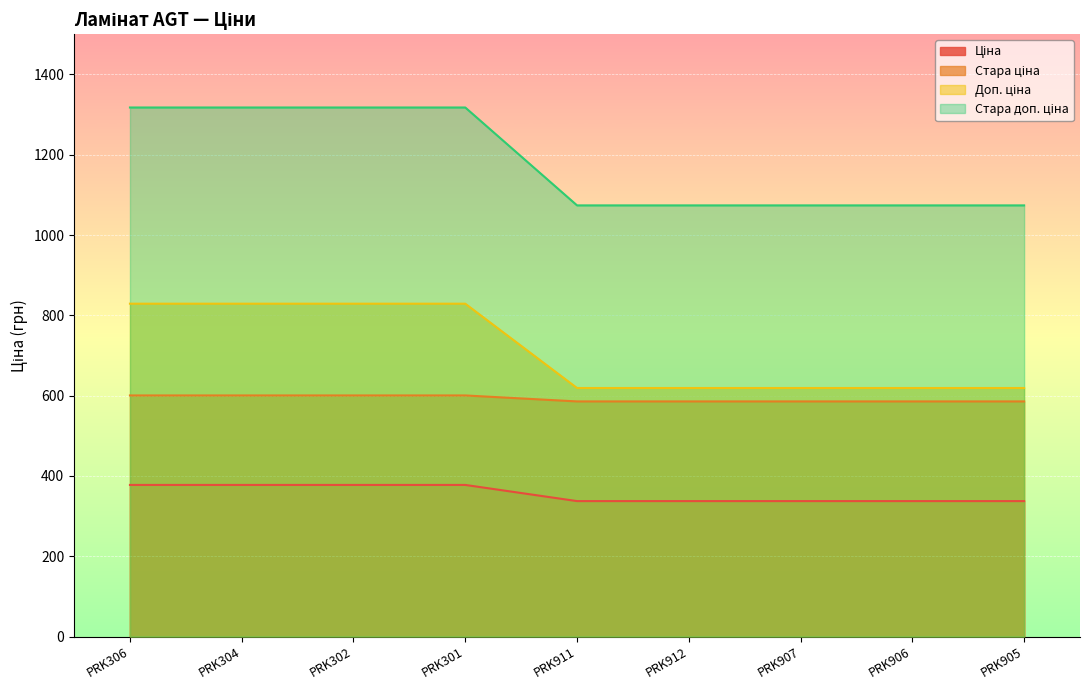

What is the spread (max minus min) of values at PRK306?

939.9